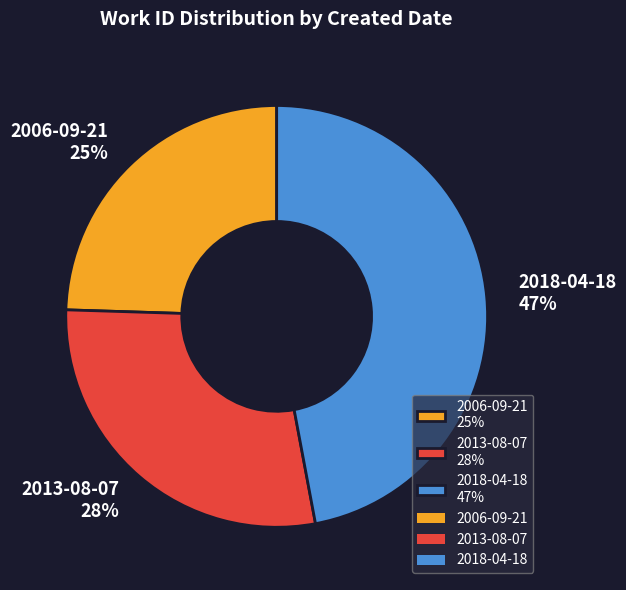

Which slice is the largest?

2018-04-18